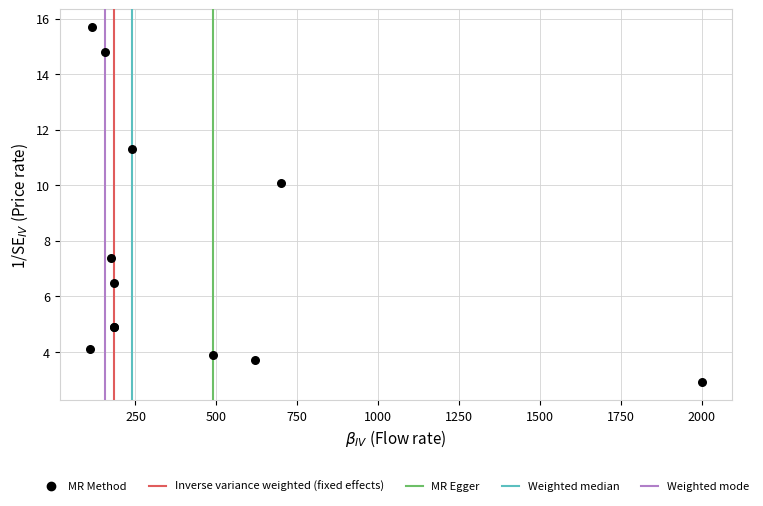

What Y value in the scatter plot is closest to 9?

10.1